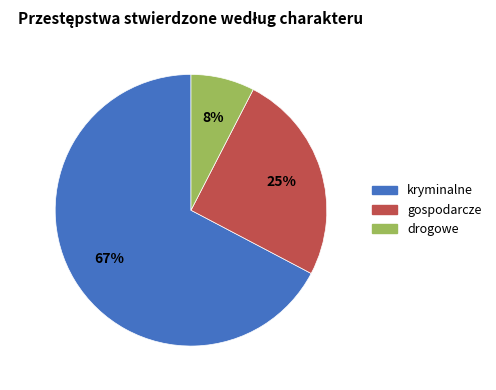

To the nearest percent, what percentage of the pie is kryminalne?

67%